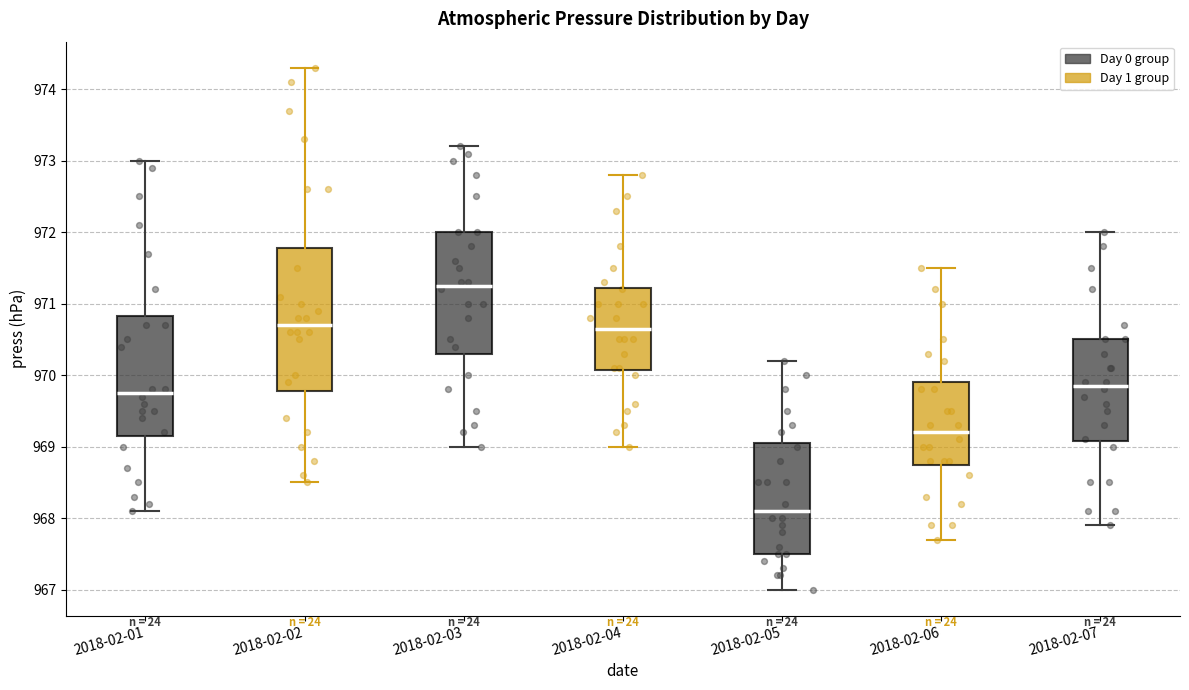

Reading left to right, read every box against the y-axis: the position of its median line, the range the box covers, and the ends of its whiskers. The values are not printed on the chart, so give them approximately, as read against the axis.

2018-02-01: median 969.8, box 969.2 to 970.8, whiskers 968.1 to 973.0
2018-02-02: median 970.7, box 969.8 to 971.8, whiskers 968.5 to 974.3
2018-02-03: median 971.3, box 970.3 to 972.0, whiskers 969.0 to 973.2
2018-02-04: median 970.7, box 970.1 to 971.2, whiskers 969.0 to 972.8
2018-02-05: median 968.1, box 967.5 to 969.1, whiskers 967.0 to 970.2
2018-02-06: median 969.2, box 968.8 to 969.9, whiskers 967.7 to 971.5
2018-02-07: median 969.9, box 969.1 to 970.5, whiskers 967.9 to 972.0